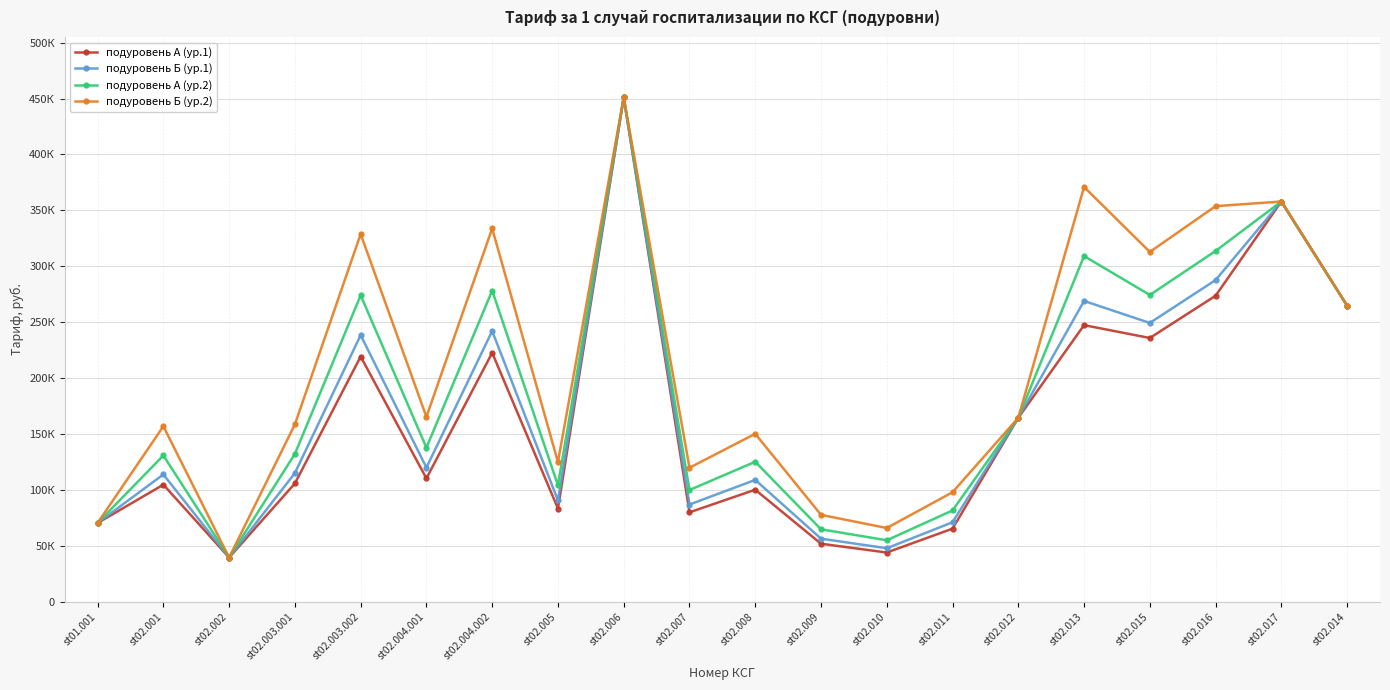

What is the label of the 14th point from the right?

st02.004.002